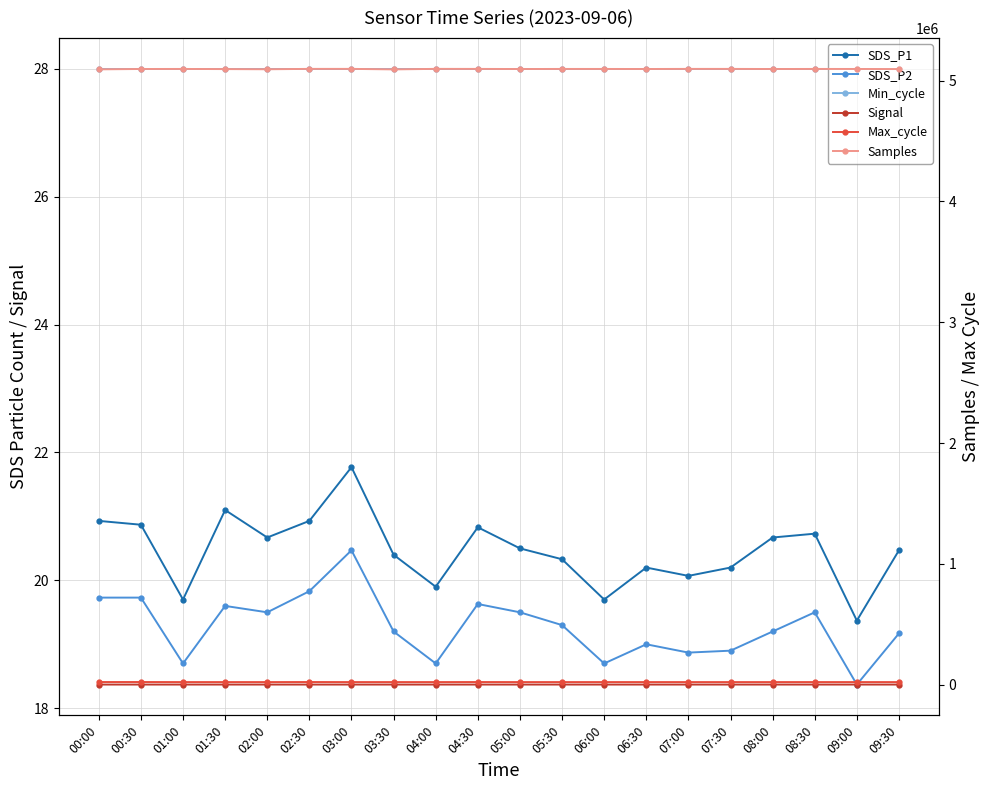

What is the difference between the Max_cycle values at 02:00 and 06:30?

51.0